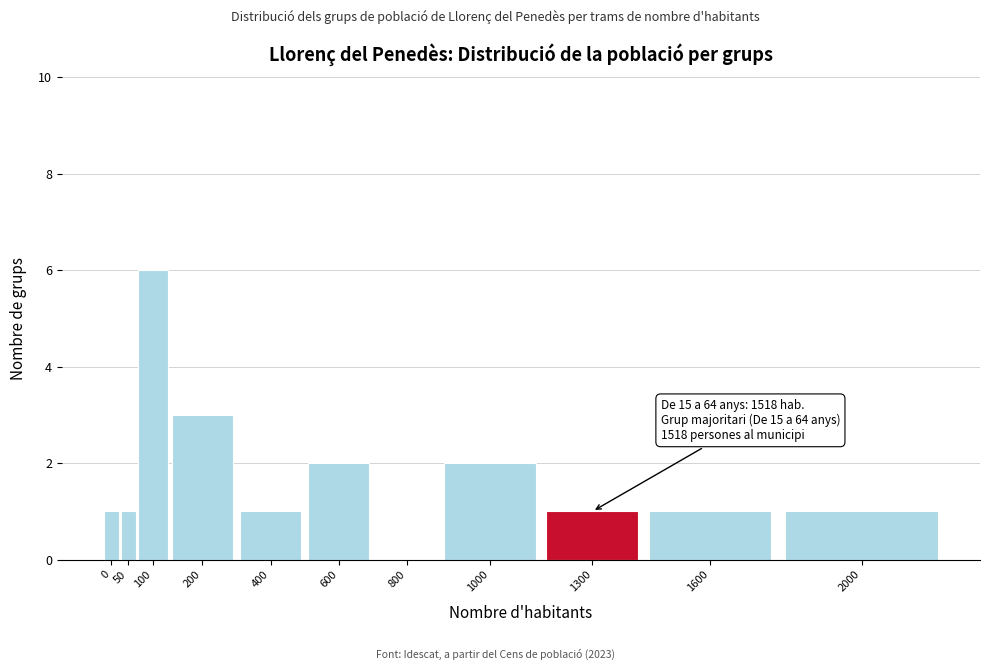

Reading left to right, extract all data points from this chart.

0=1	50=1	100=6	200=3	400=1	600=2	800=0	1000=2	1300=1	1600=1	2000=1